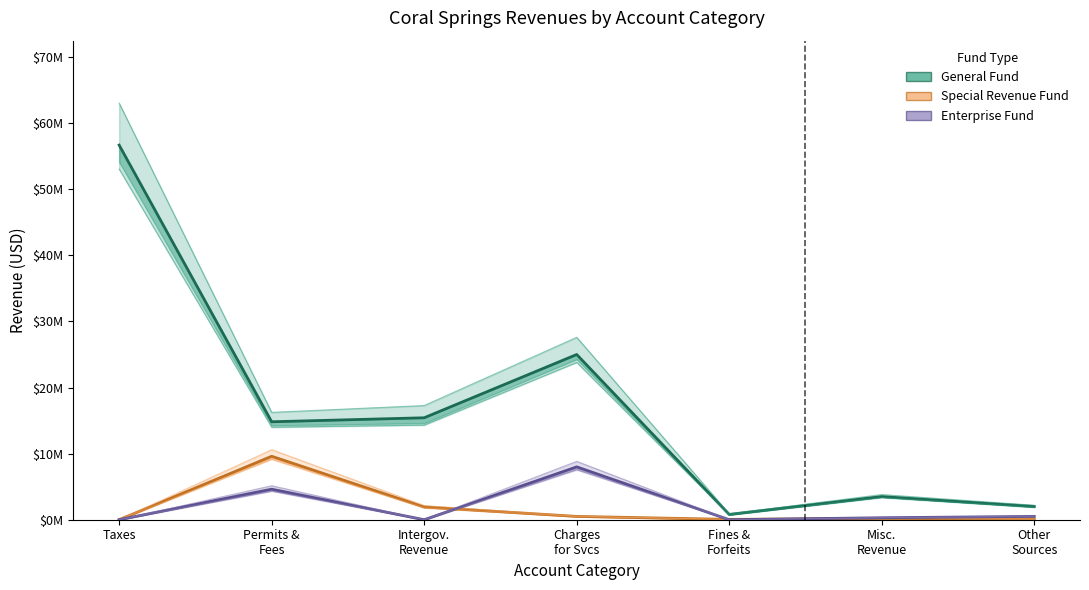

Reading left to right, what are all the values shown in this chart?

General Fund: 56683205	14821930	15426310	25000000	800000	3500000	2000000
Special Revenue Fund: 0	9601298	1927975	500000	50000	200000	100000
Enterprise Fund: 0	4623027	0	8000000	0	300000	500000